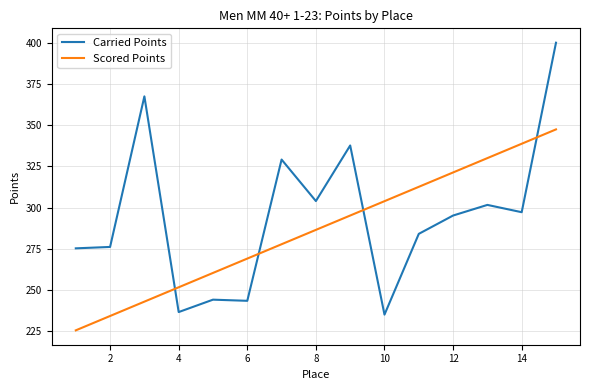

List the series in order of their peak value, lowest first.

Scored Points, Carried Points